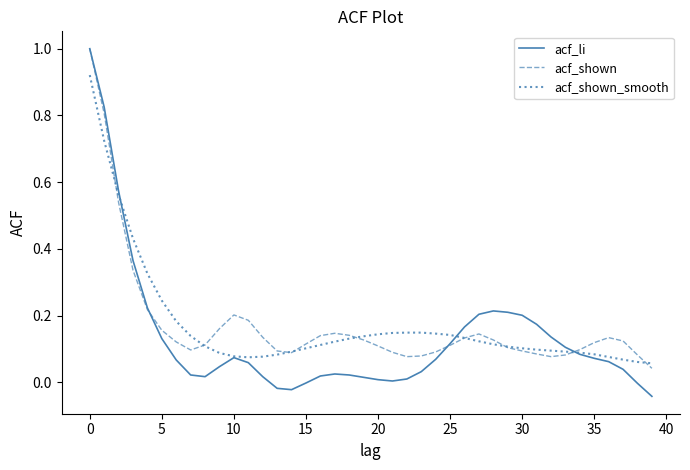

Which series has the largest range (max minus min)?

acf_li